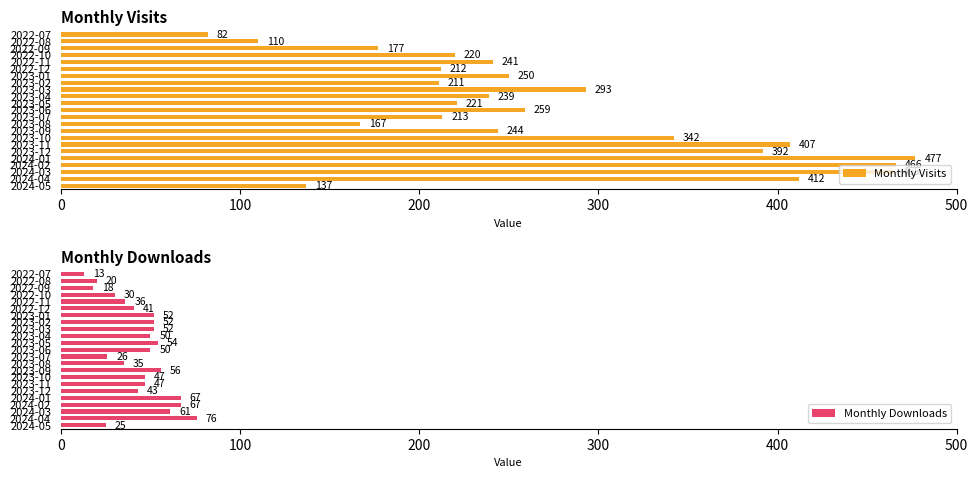

Does the chart contain stacked bars?

No